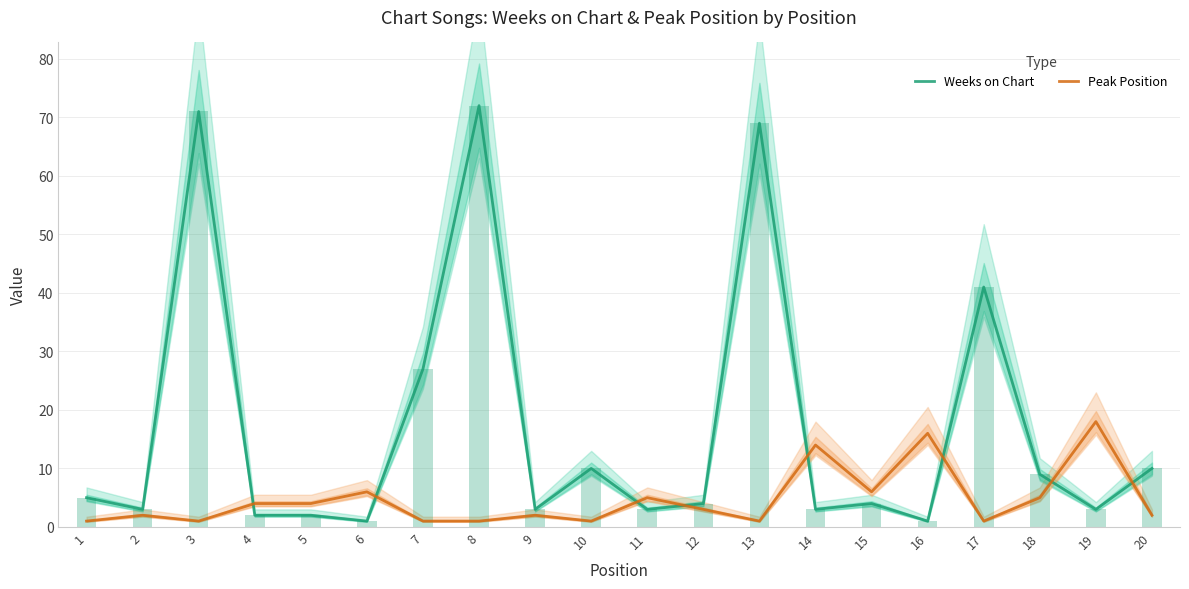

At which label is Weeks on Chart closest to 36?

17